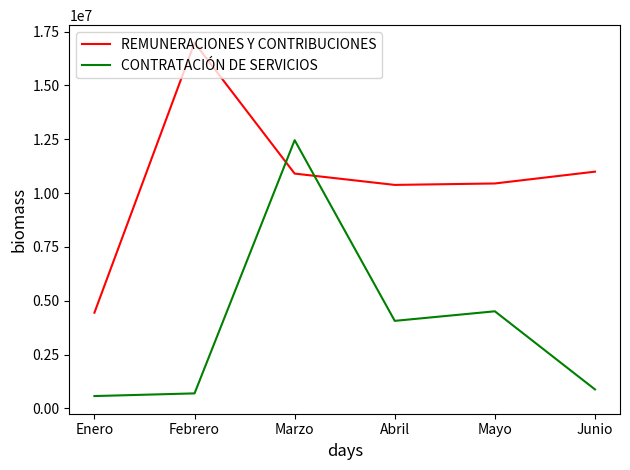

At how many categories does at least one series exceed 6495114?

5